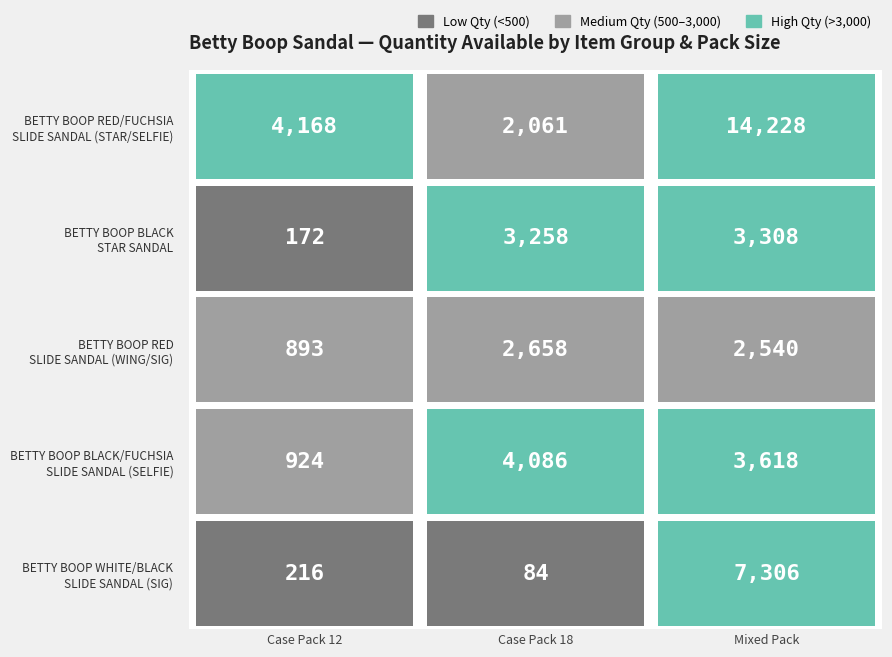

At which category is the sum across all series the highest?

2